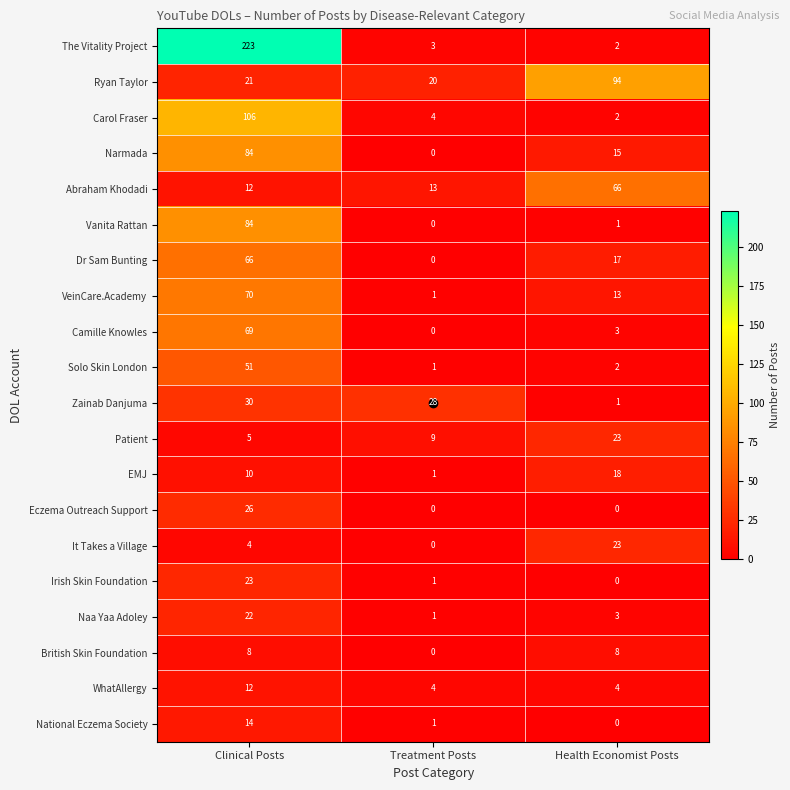

What is the spread (max minus min) of values at Health Economist Posts?

94